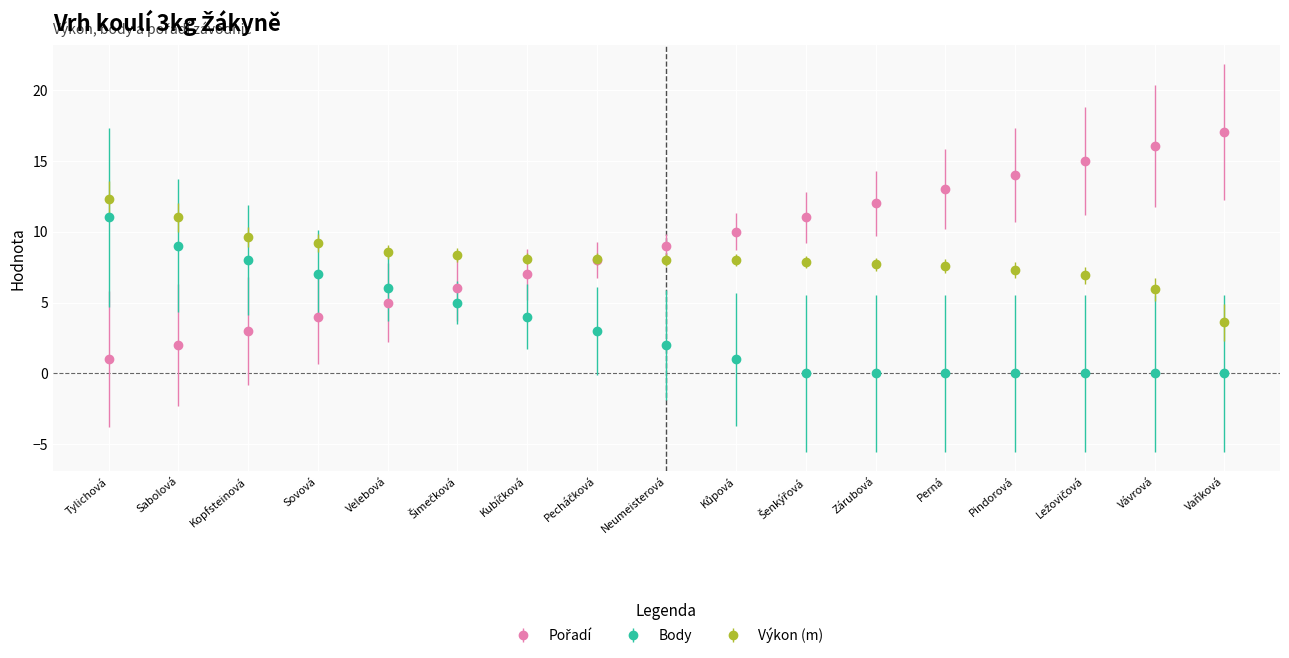

What is the spread (max minus min) of values at Sabolová?

9.0